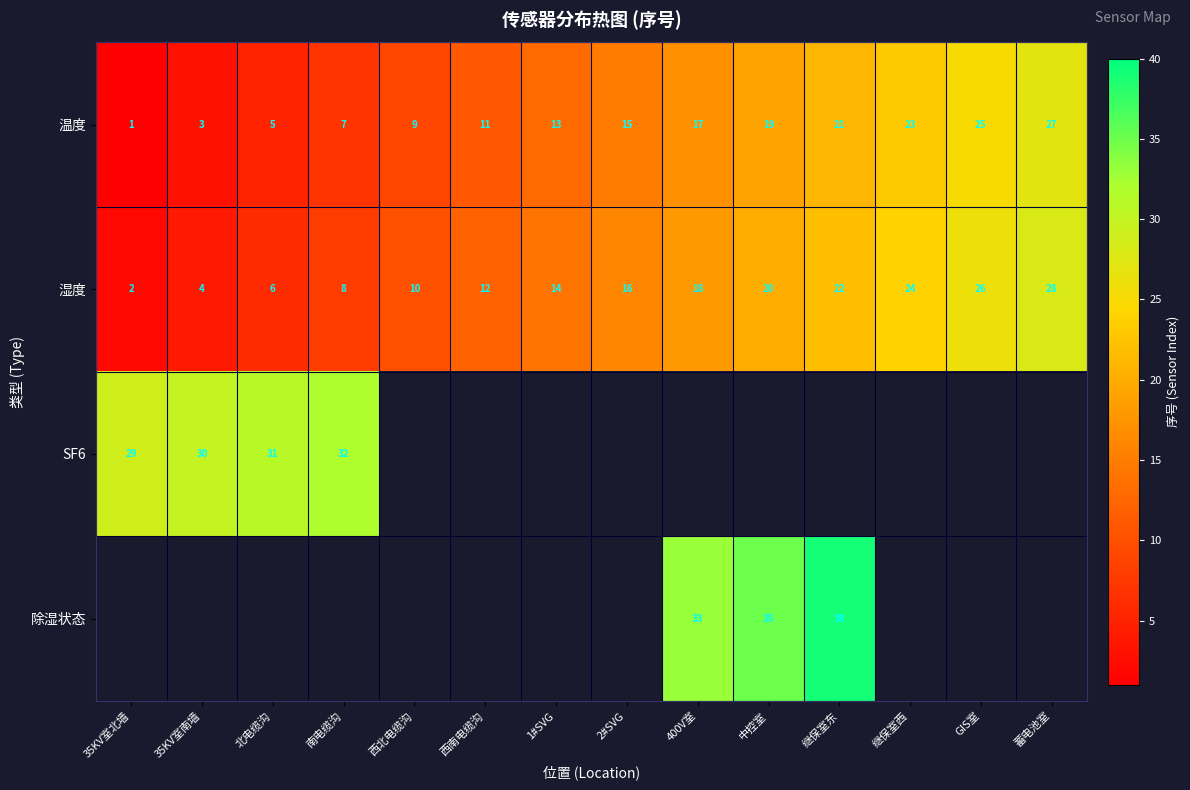

How many series are shown in this chart?

4